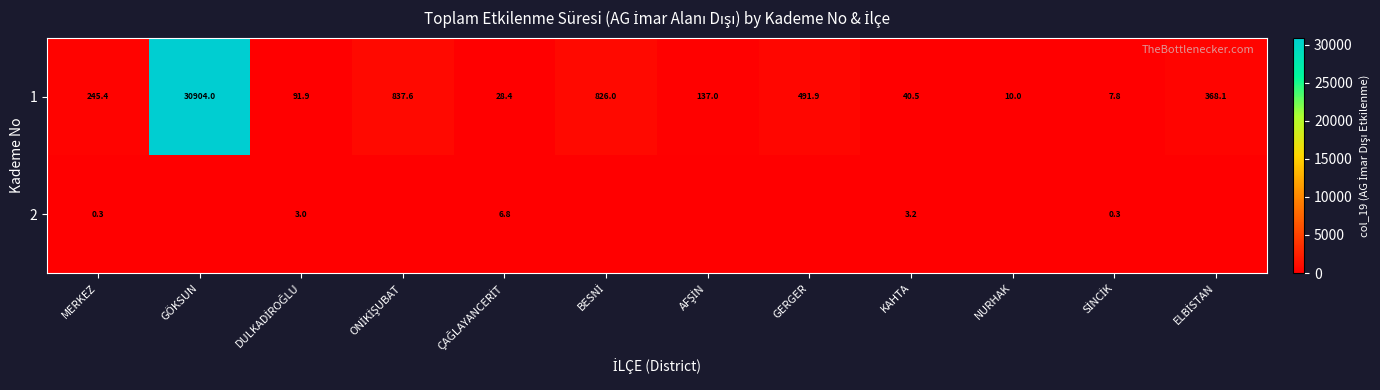

What is the average value of the 1 series?

2832.4